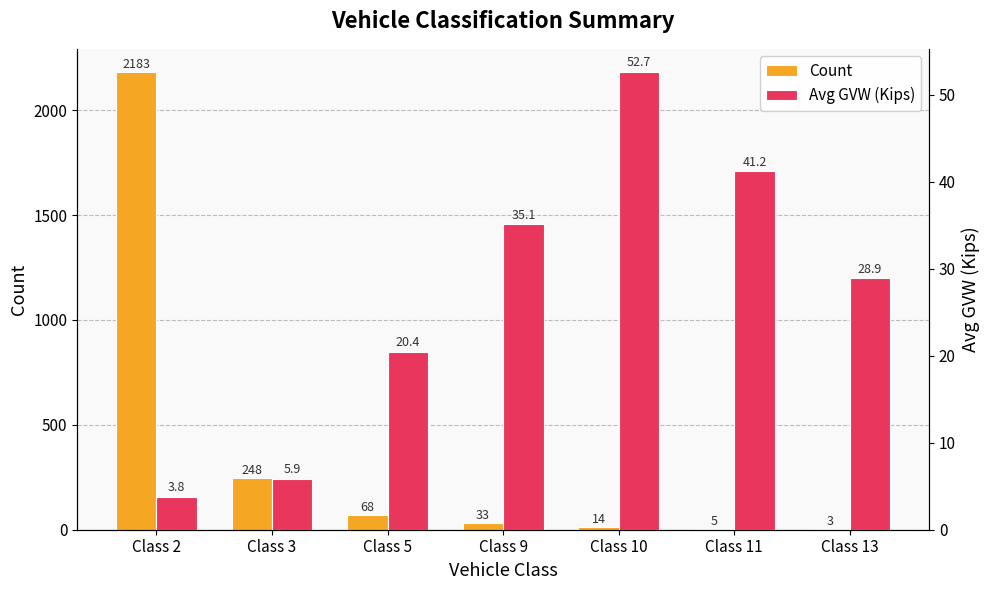

List the series in order of their peak value, lowest first.

Avg GVW (Kips), Count